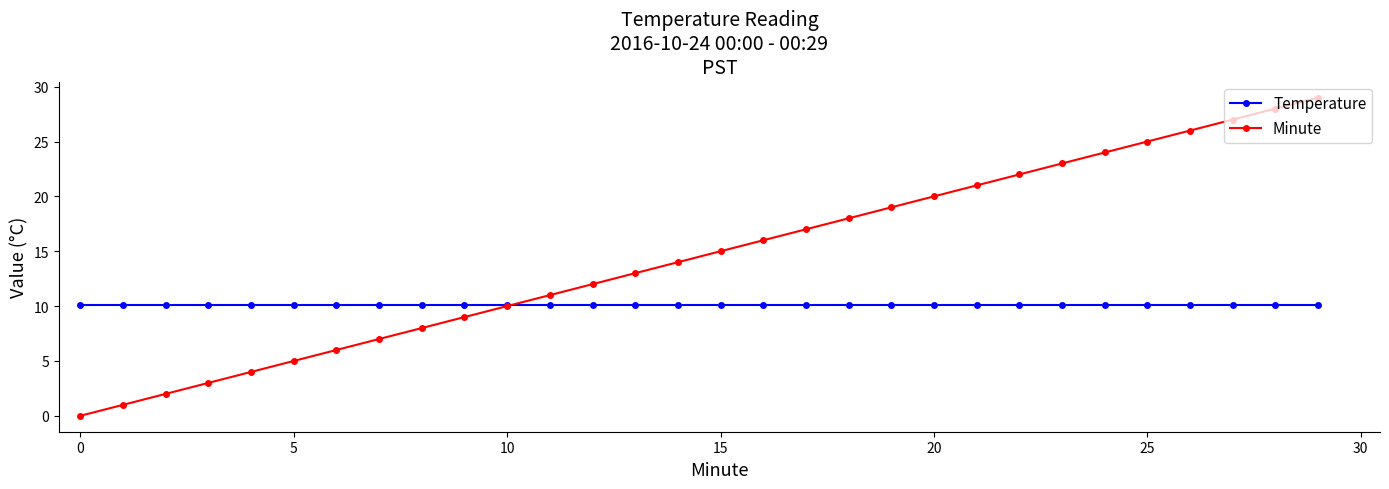

How many lines are shown in the chart?

2